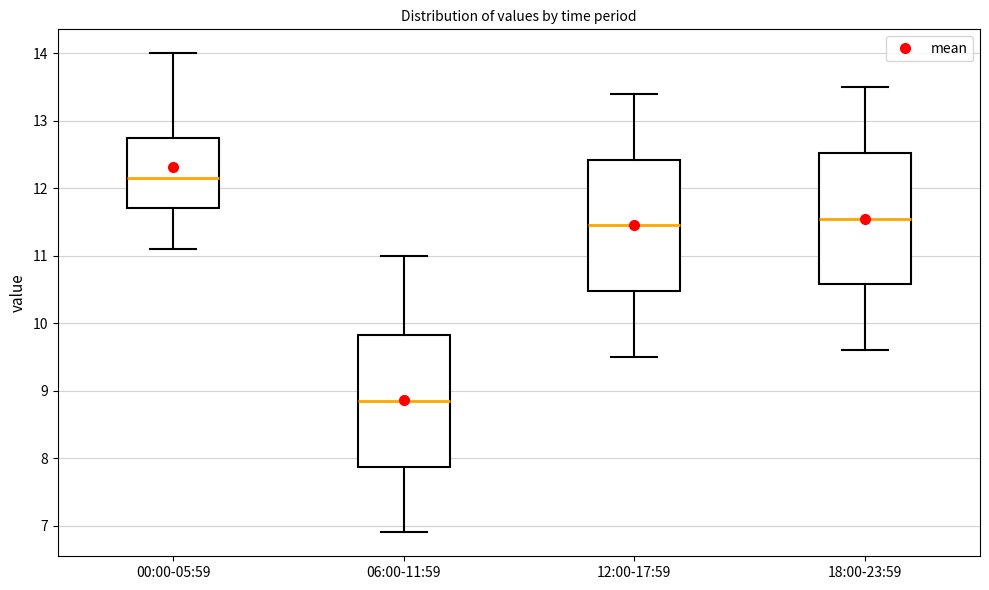

Which box has the lowest median line?

06:00-11:59